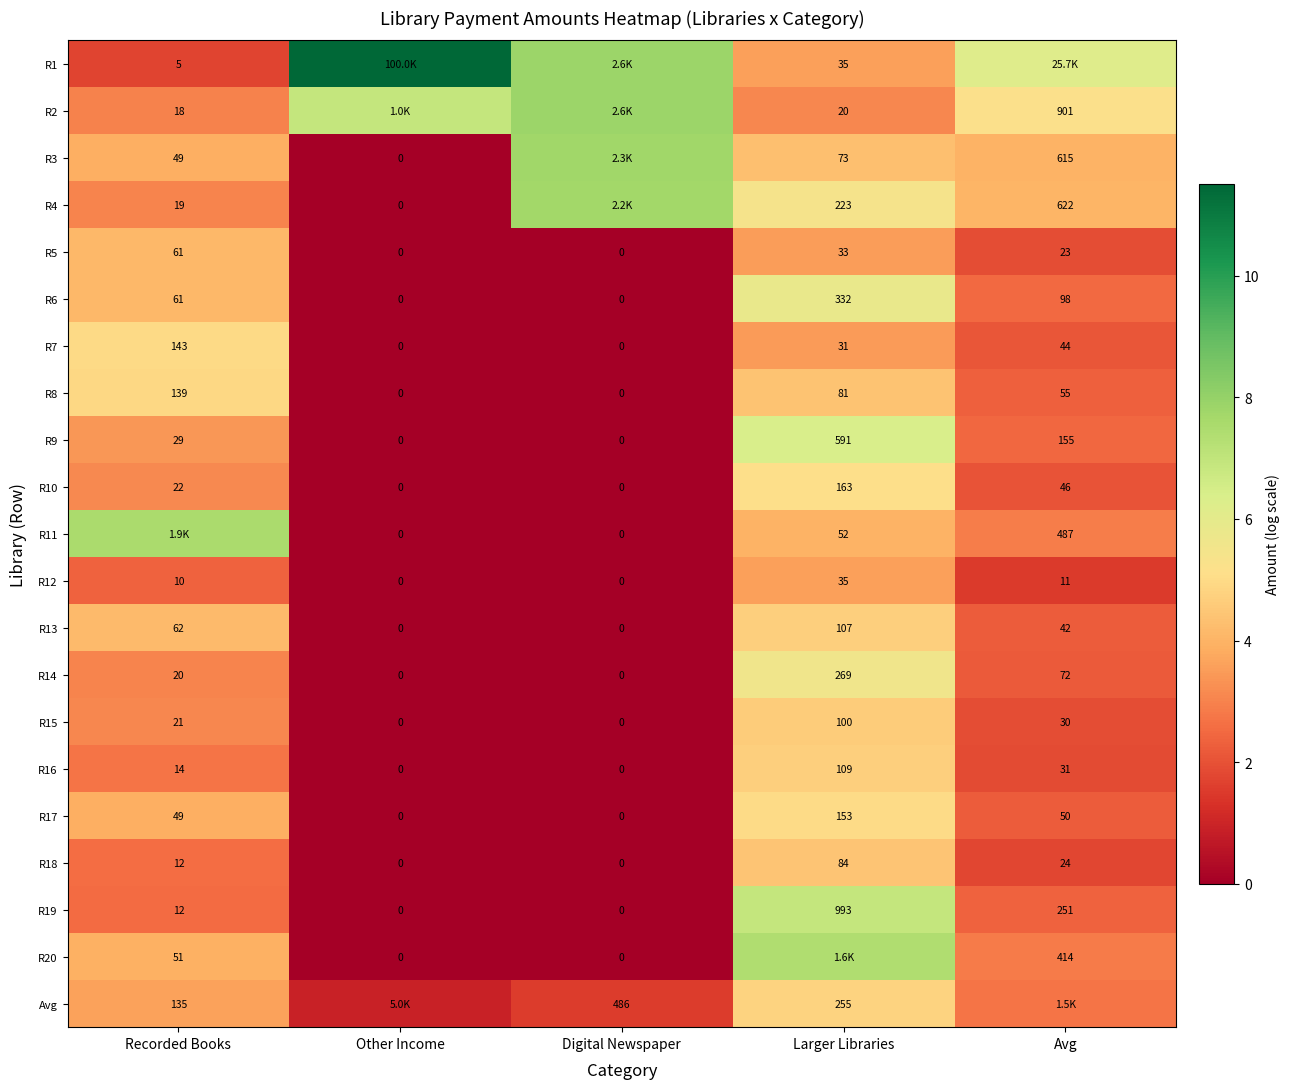

Where does the R7 series first go above 31?

Recorded Books